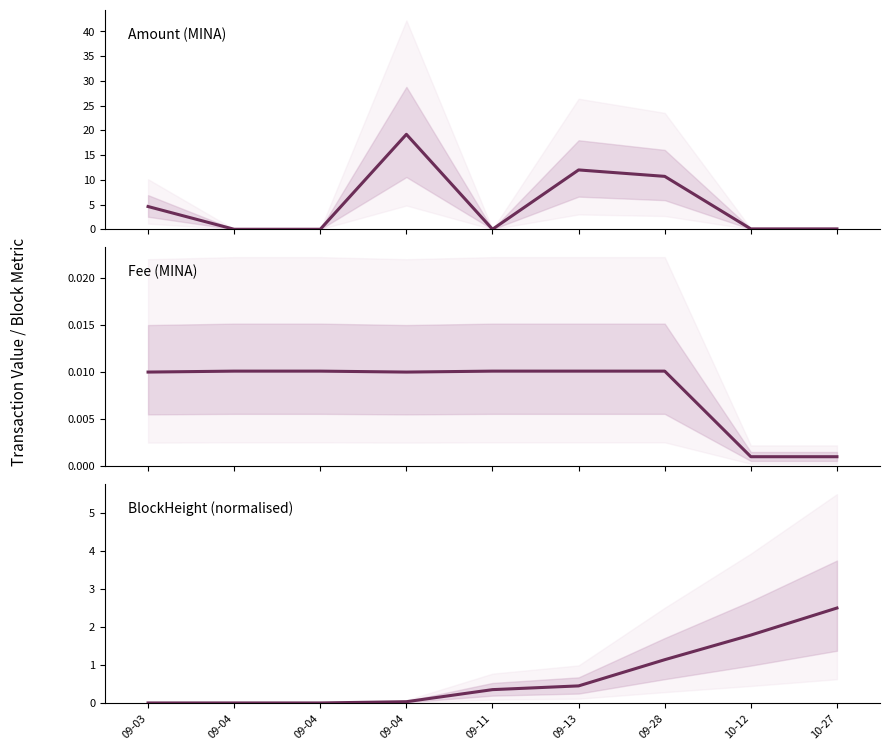

True or false: Fee (MINA) and Amount (MINA) cross at least once.

True